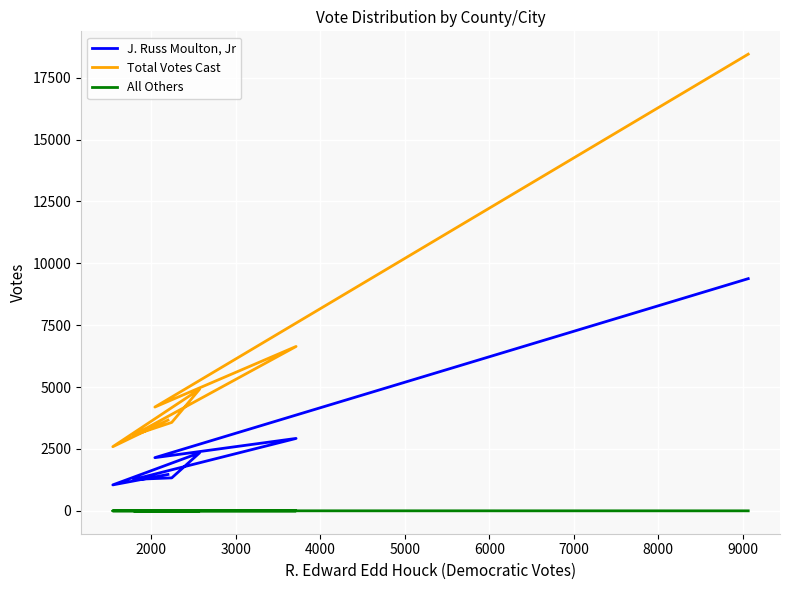

Reading left to right, list all the values displayed in this chart.

J. Russ Moulton, Jr: 1471	1050	2346	1333	1272	2927	2150	9381
Total Votes Cast: 3667	2593	4917	3574	3063	6642	4194	18449
All Others: 0	0	0	0	0	2	3	2